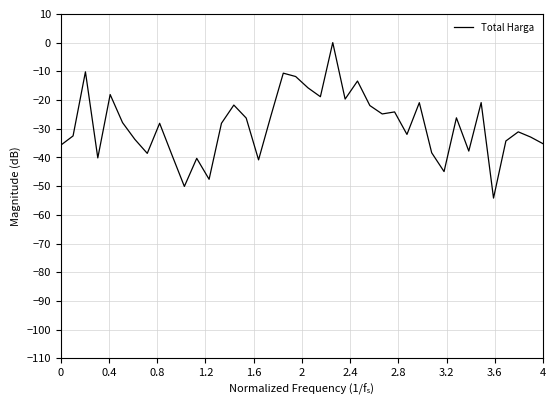

What is the minimum value shown in the chart?

-54.2